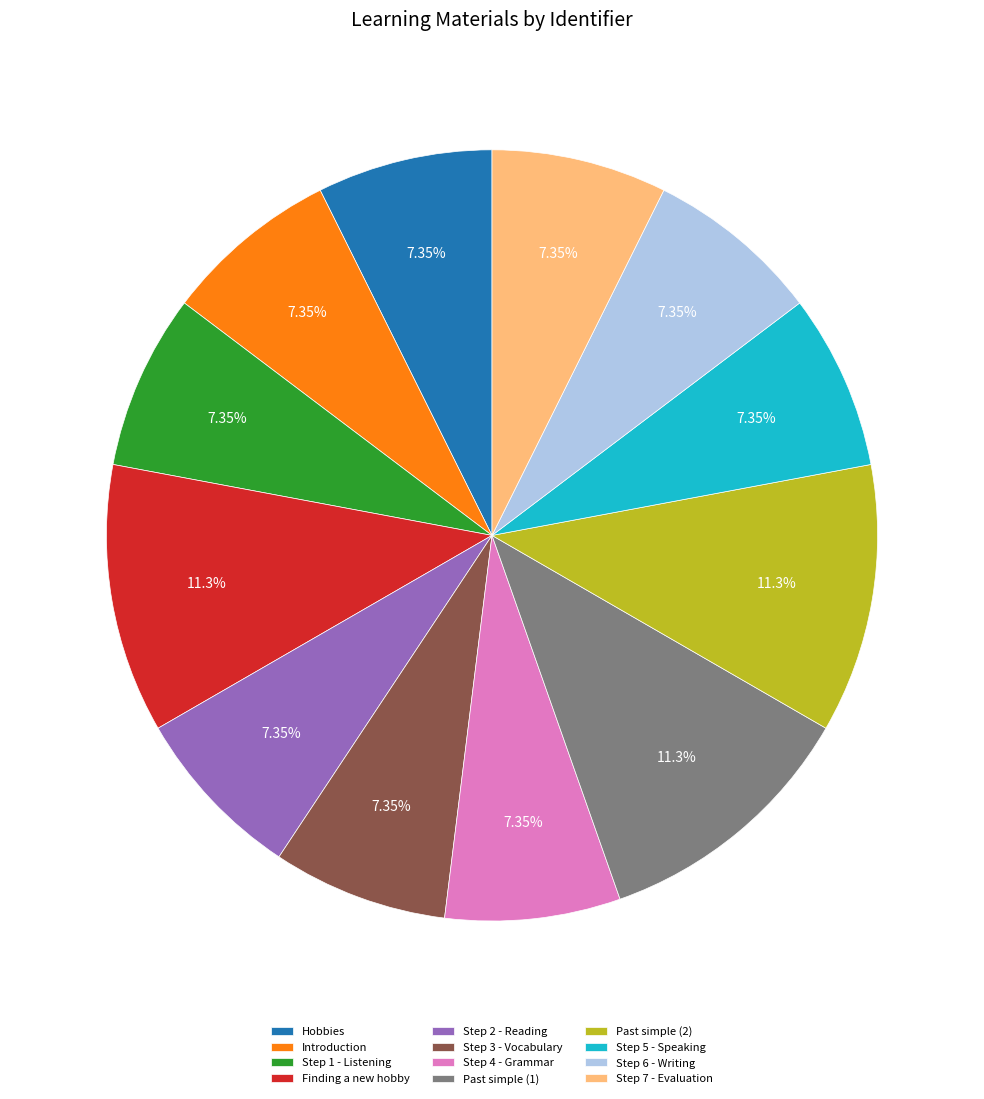

Does Step 1 - Listening represent more than half of the total?

No